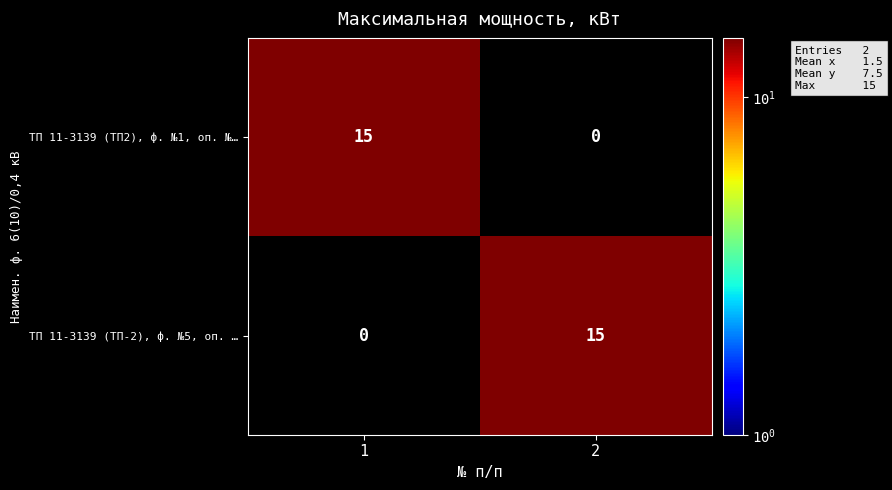

What is the spread (max minus min) of values at 1?

15